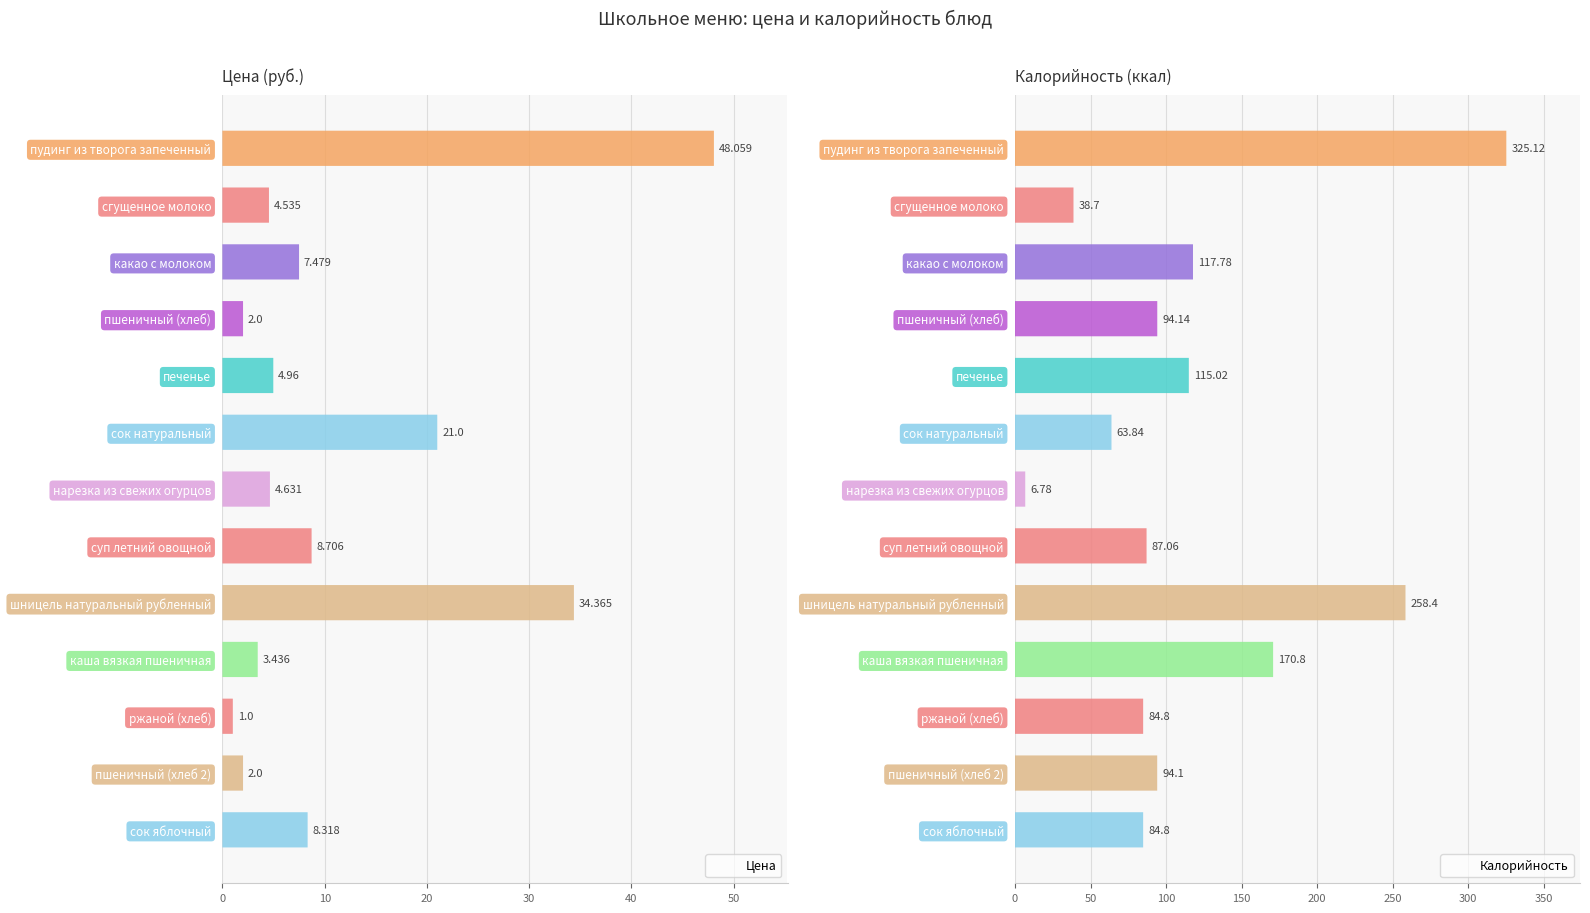

What is the difference between the highest and lowest values at 12?

76.5